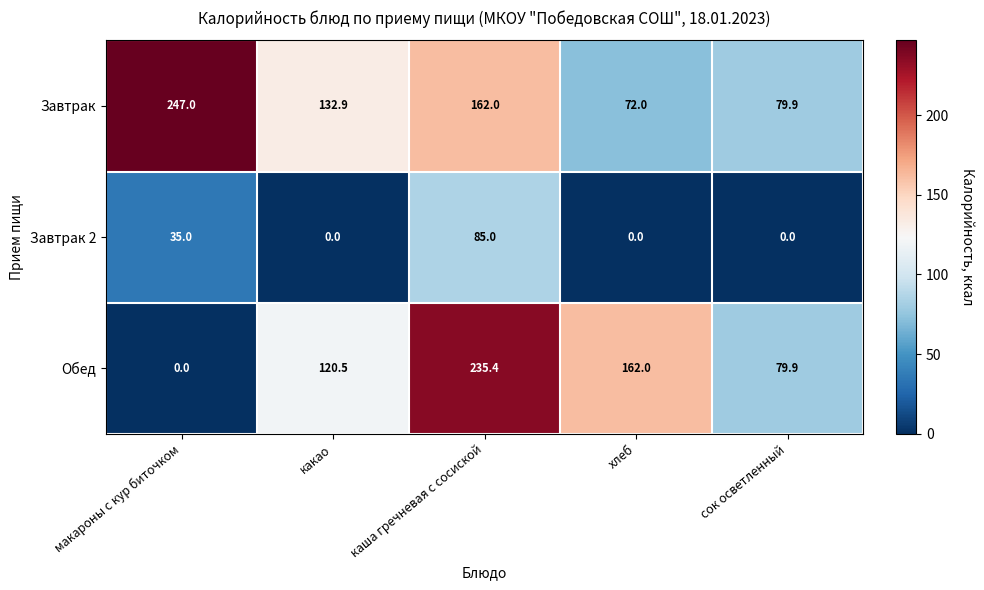

What is the maximum value shown in the chart?

247.0